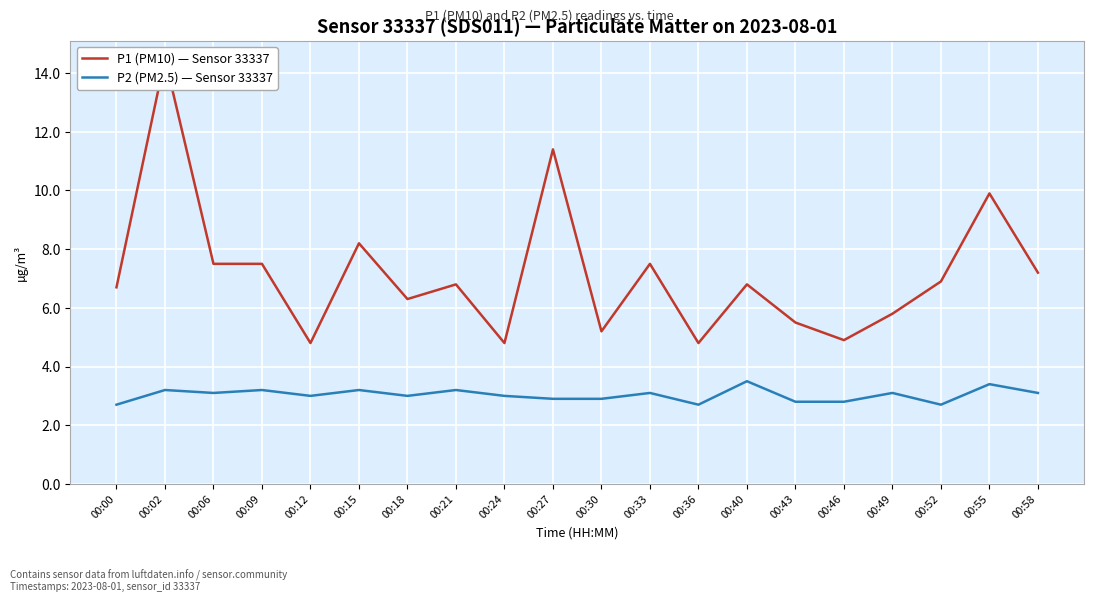

Reading left to right, transcribe all the data shown in this chart.

P1 (PM10) — Sensor 33337: 00:00=6.7	00:02=14.5	00:06=7.5	00:09=7.5	00:12=4.8	00:15=8.2	00:18=6.3	00:21=6.8	00:24=4.8	00:27=11.4	00:30=5.2	00:33=7.5	00:36=4.8	00:40=6.8	00:43=5.5	00:46=4.9	00:49=5.8	00:52=6.9	00:55=9.9	00:58=7.2
P2 (PM2.5) — Sensor 33337: 00:00=2.7	00:02=3.2	00:06=3.1	00:09=3.2	00:12=3.0	00:15=3.2	00:18=3.0	00:21=3.2	00:24=3.0	00:27=2.9	00:30=2.9	00:33=3.1	00:36=2.7	00:40=3.5	00:43=2.8	00:46=2.8	00:49=3.1	00:52=2.7	00:55=3.4	00:58=3.1